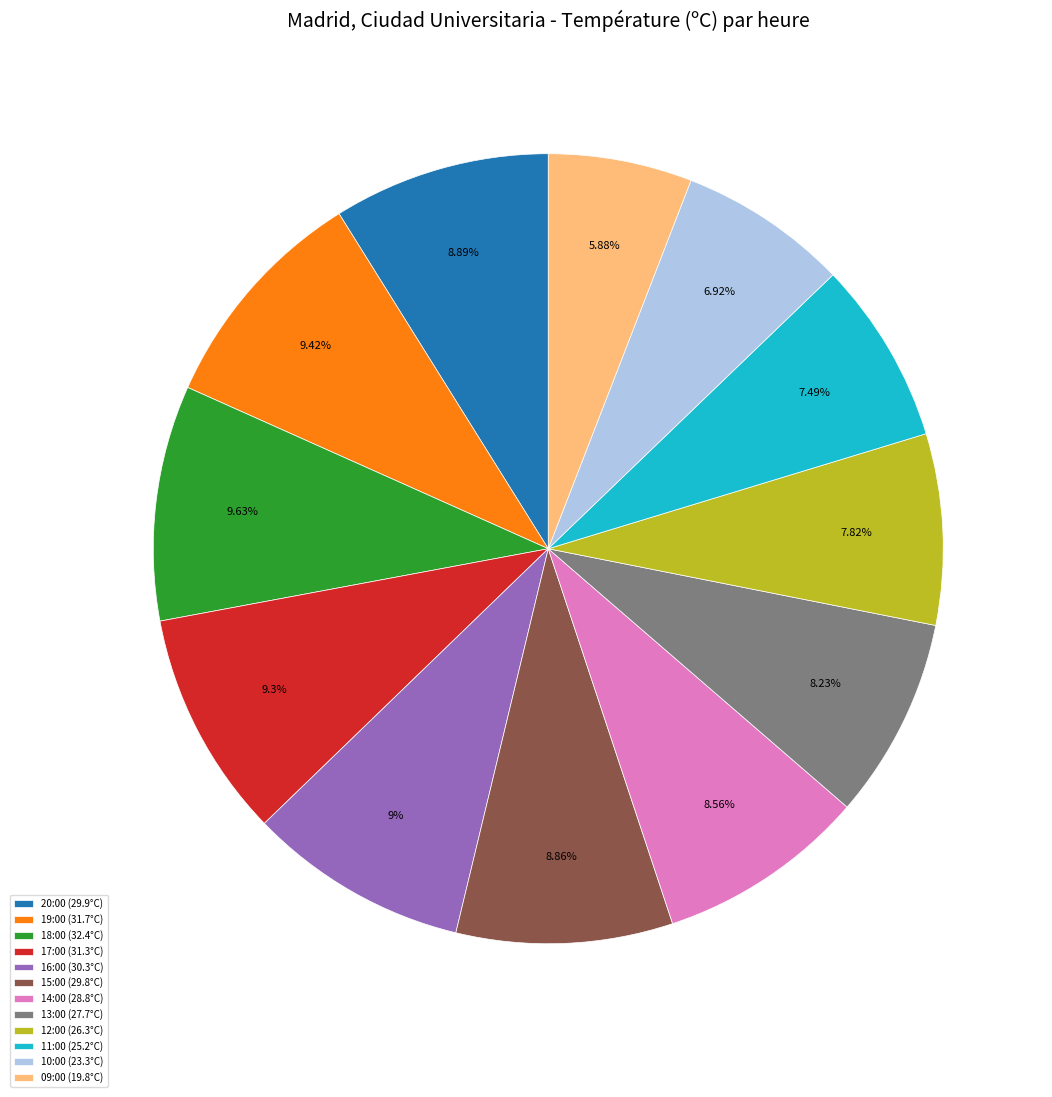

Is there any slice that represents more than half of the pie?

No